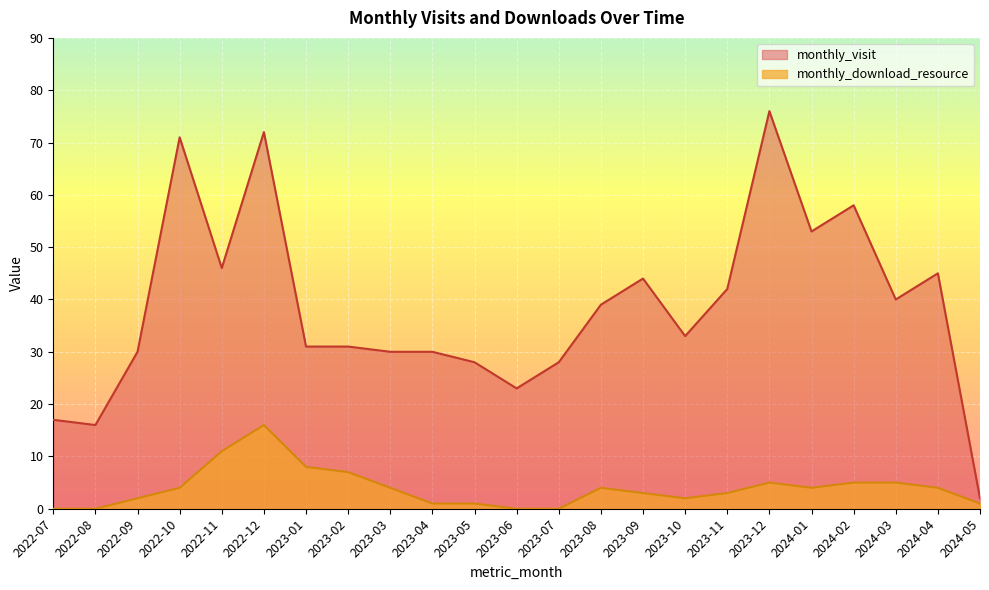

What is the minimum value for monthly_visit?

2